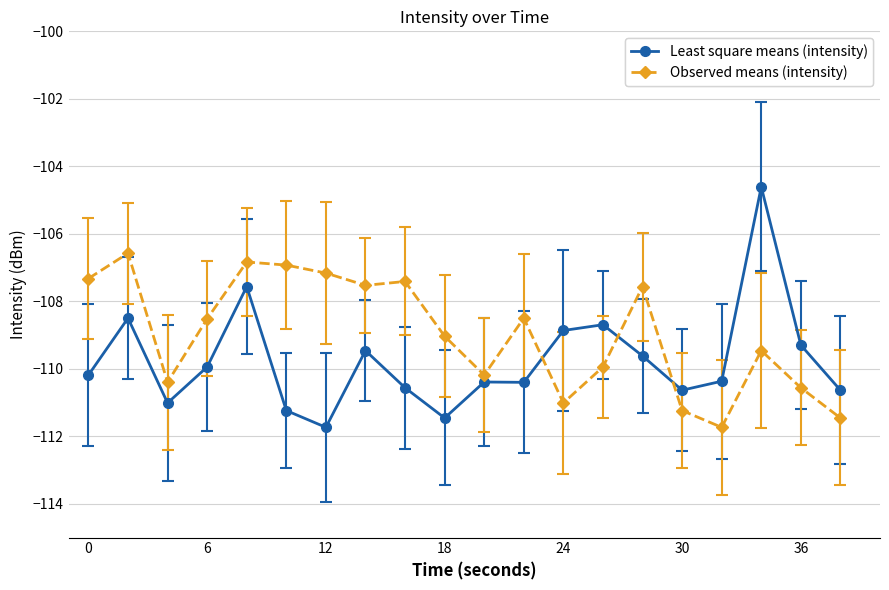

How many intersections are there between Observed means (intensity) and Least square means (intensity)?

3